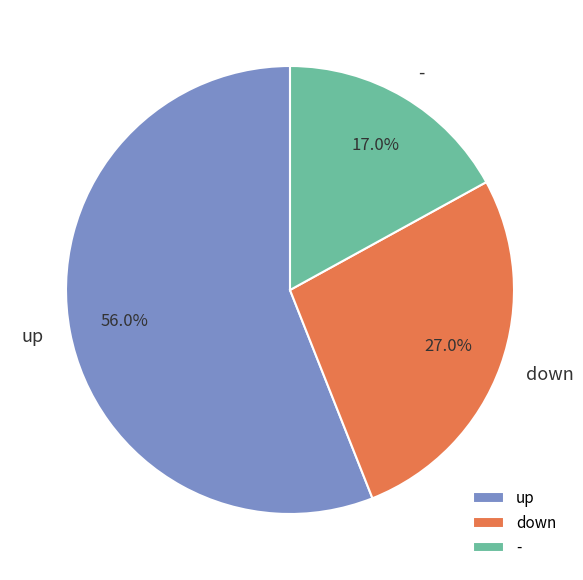

Is there a majority slice in this chart?

Yes